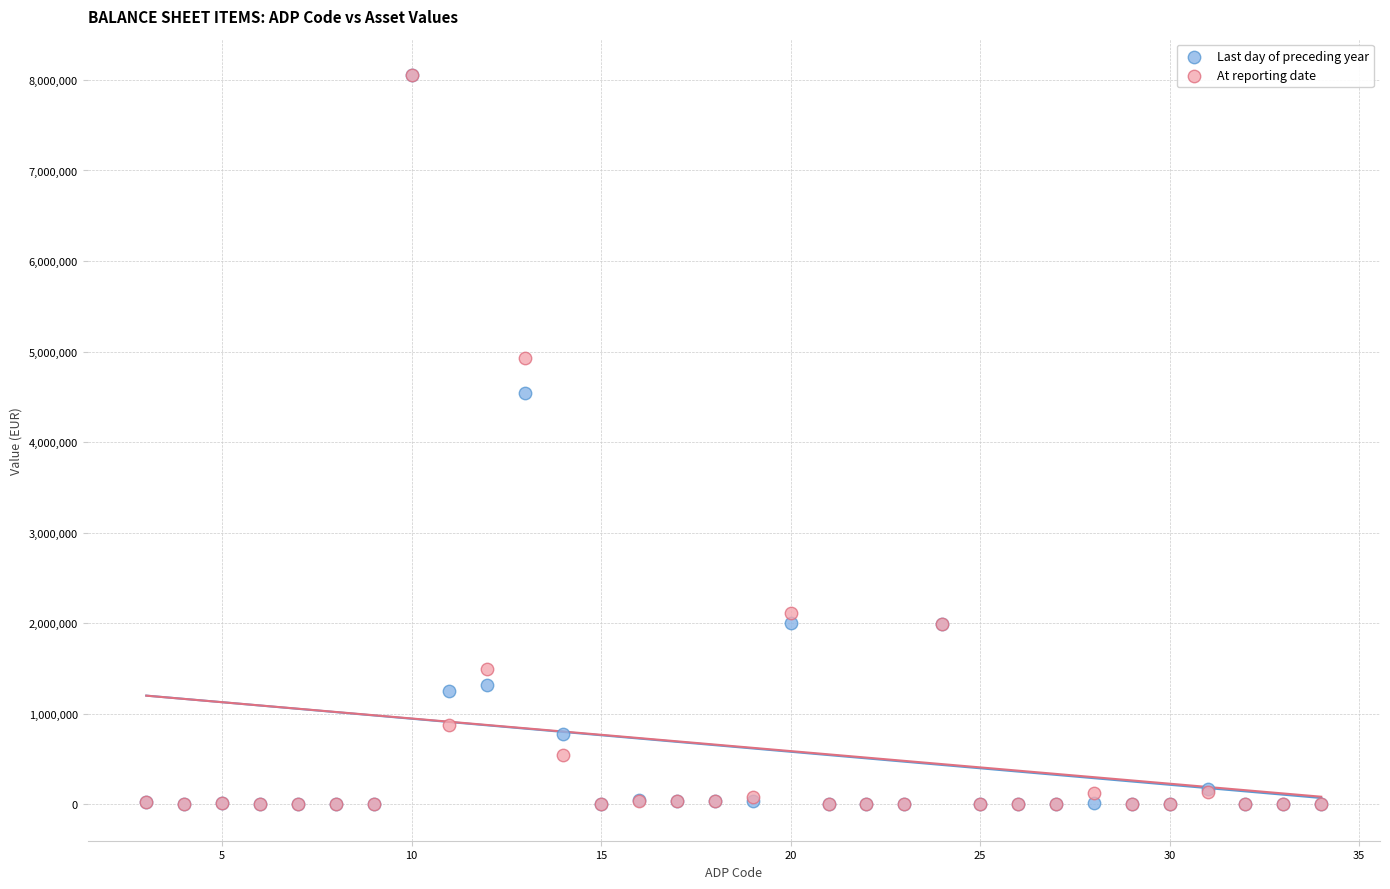

In the Last day of preceding year series, what Y value is closest to 4024962?

4547207